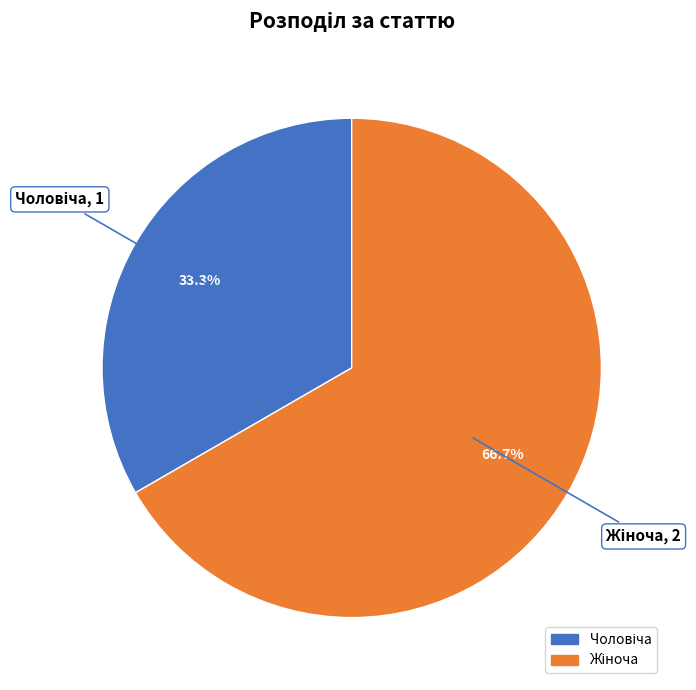

Does any single category account for the majority?

Yes